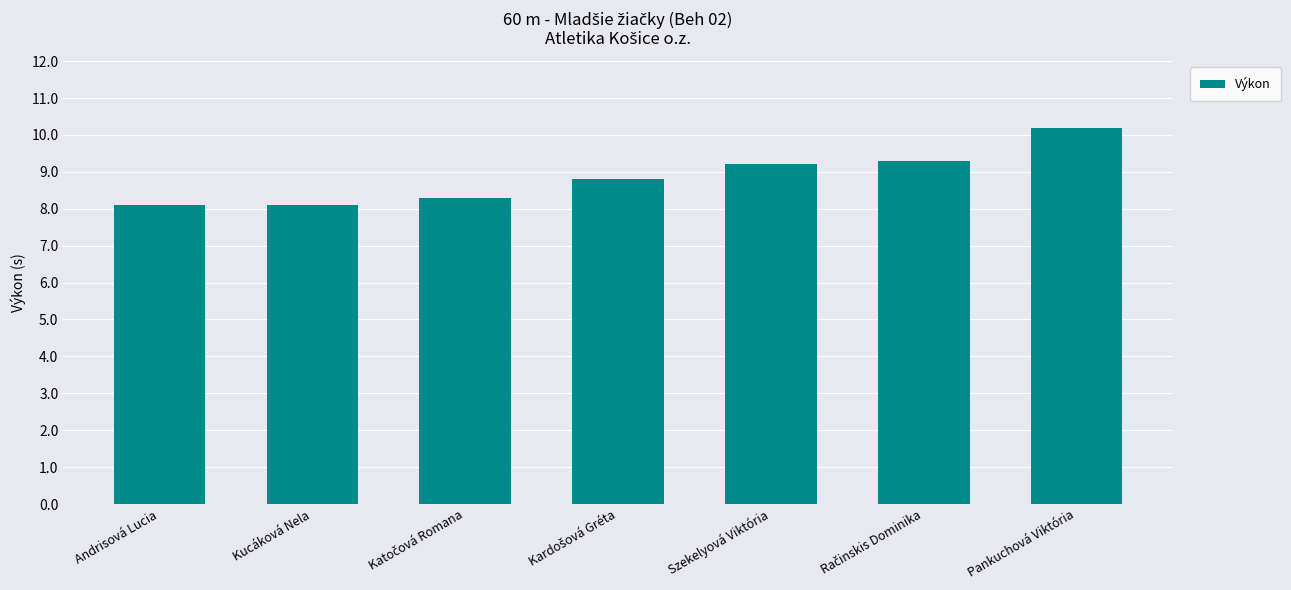

Approximately how many times larger is the value at Szekelyová Viktória compared to Andrisová Lucia?

1.1